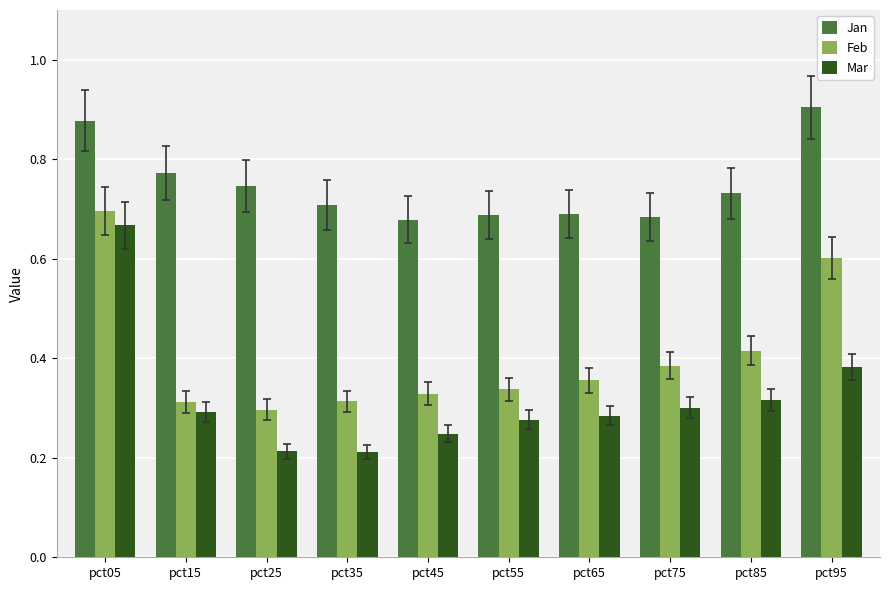

At pct25, list the series in order from smallest to largest.

Mar, Feb, Jan